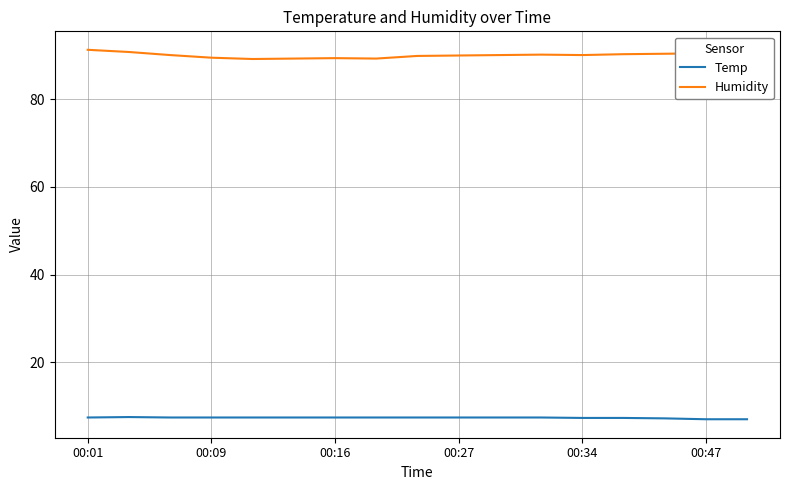

Which series has the largest range (max minus min)?

Humidity